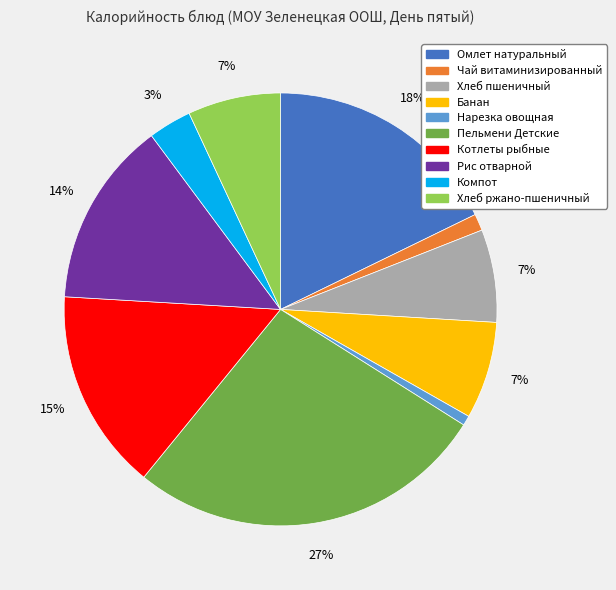

Which slice is the largest?

Пельмени Детские